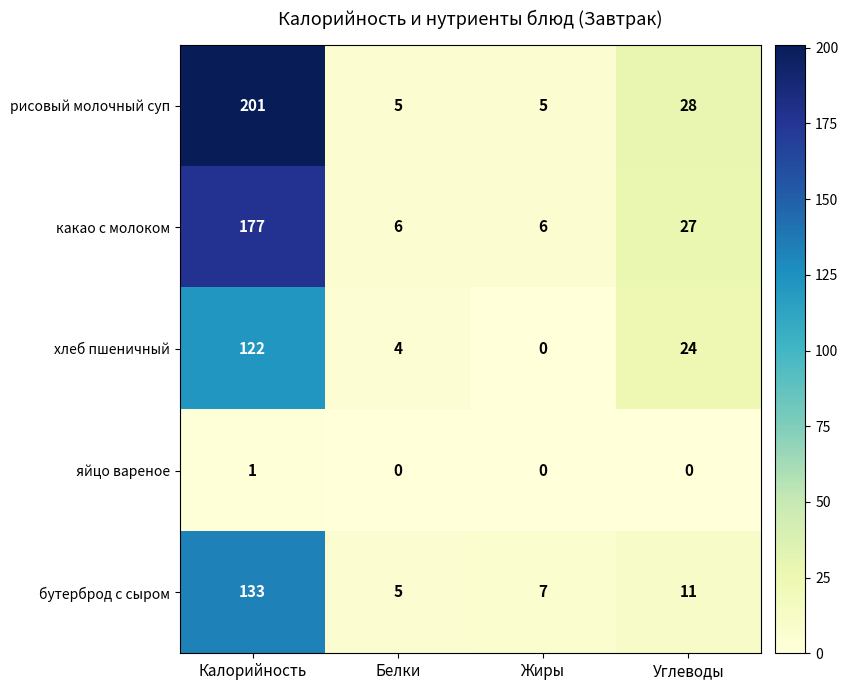

What is the difference between the бутерброд с сыром values at Калорийность and Белки?

128